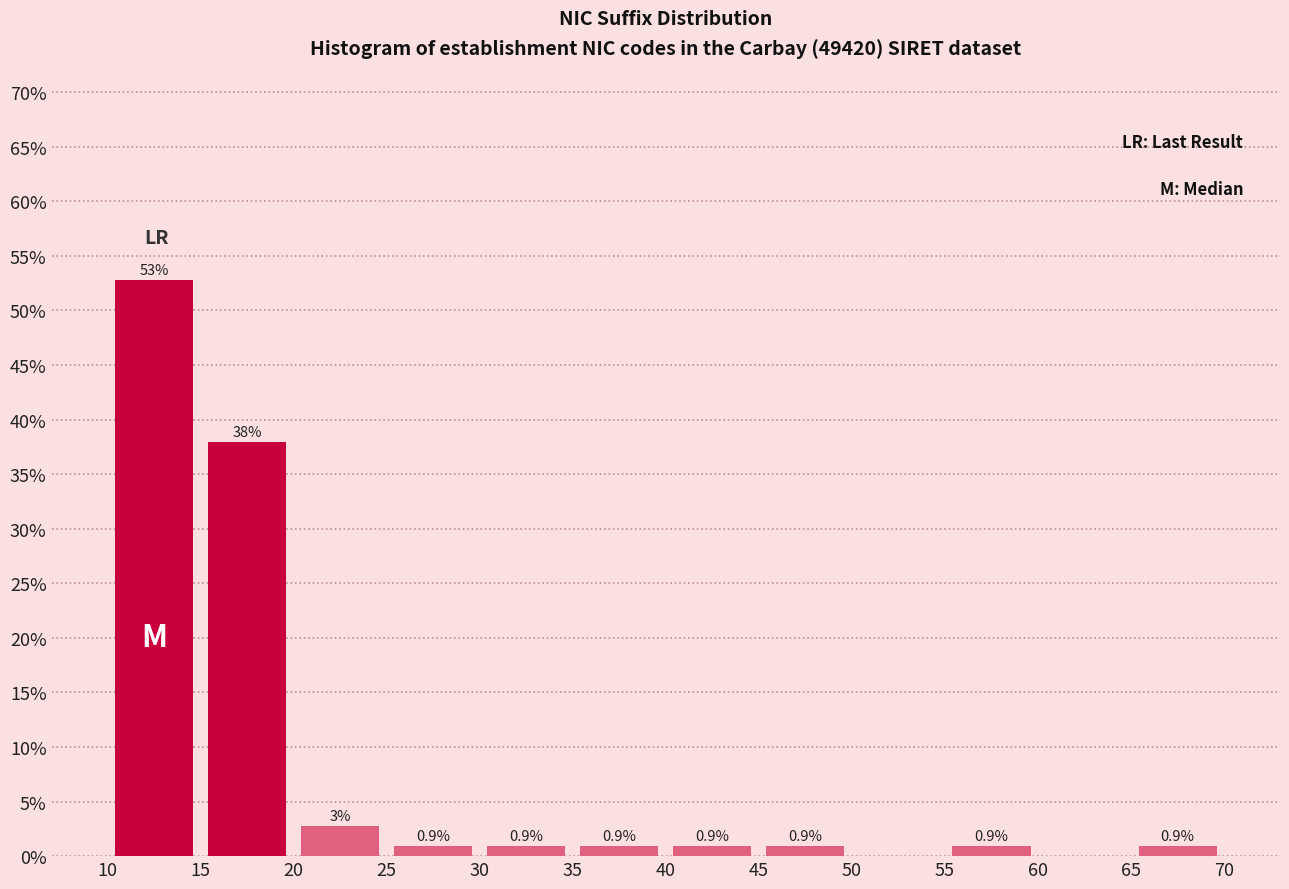

Which range on the x-axis has the tallest bar?

10 to 15